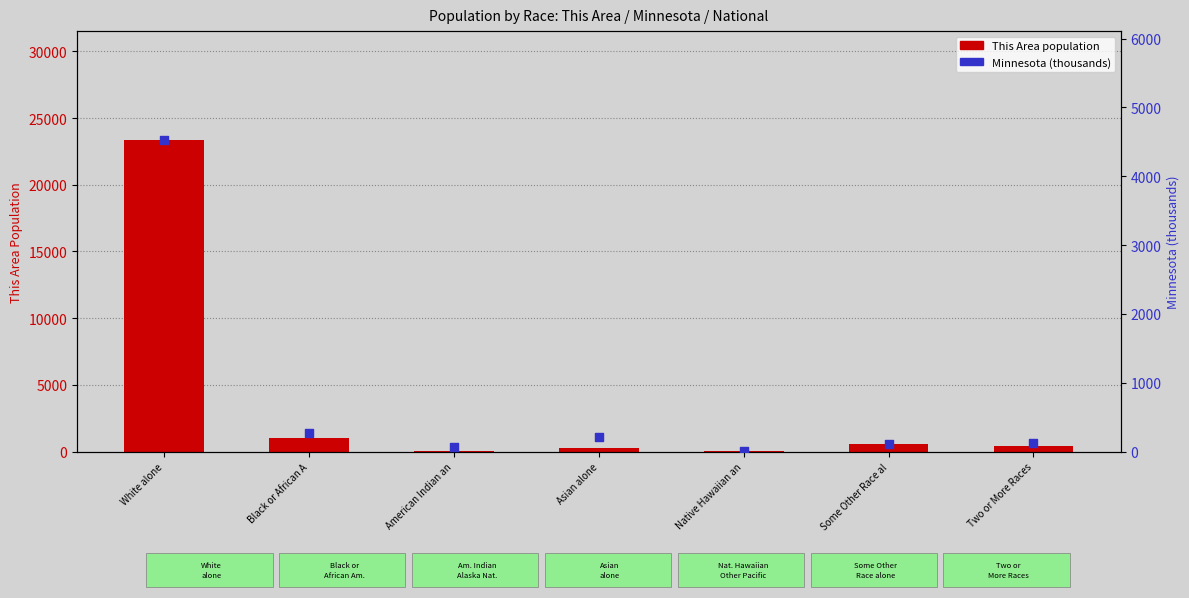

Which series contains the lowest Y value?

Minnesota (thousands)